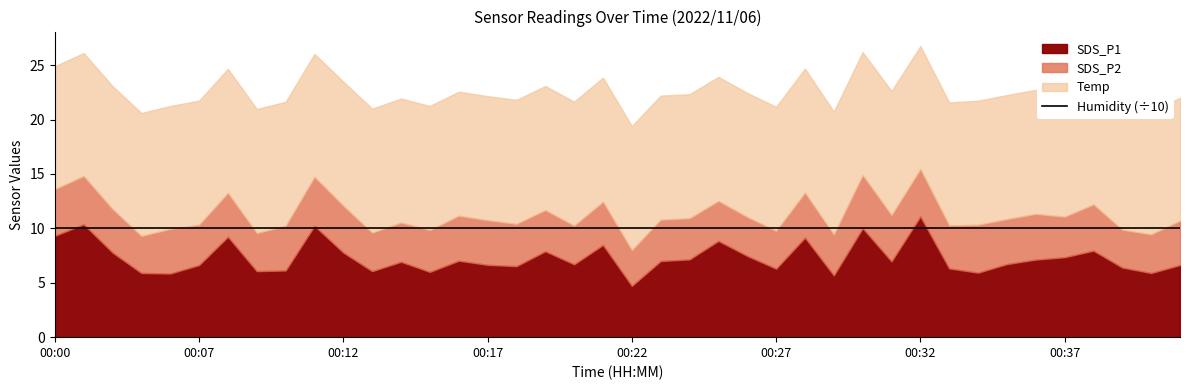

At which category does SDS_P1 reach its first local peak?

00:01